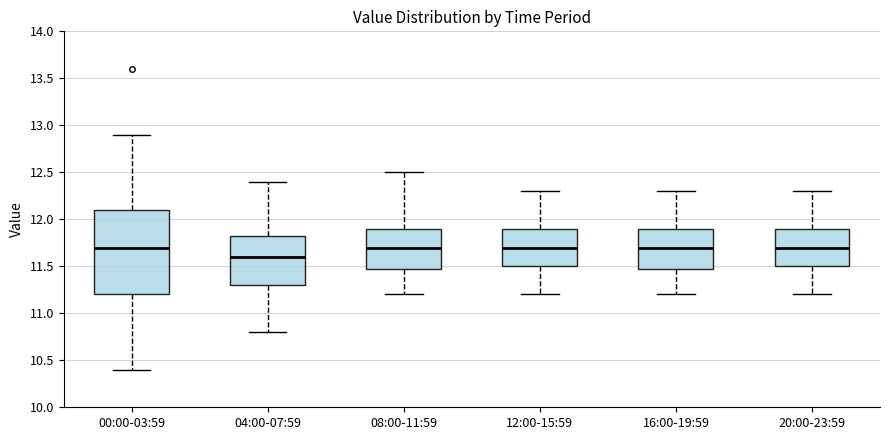

Where is the lower edge of the box for 08:00-11:59 on the y-axis? The values are not printed on the chart, so give them approximately, as read against the axis.

11.50